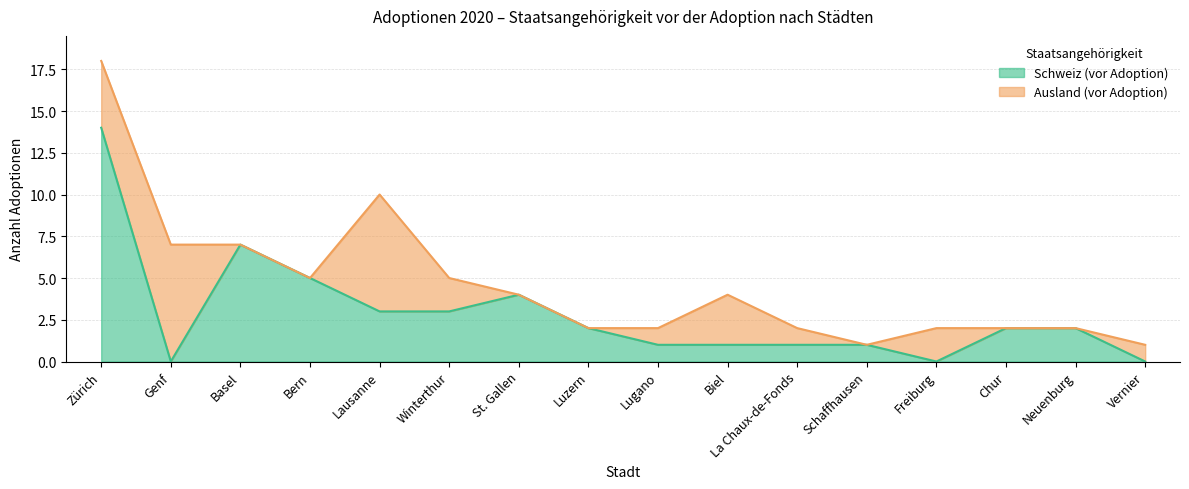

What is the ratio of the value at Biel to the value at Lugano?

1.0